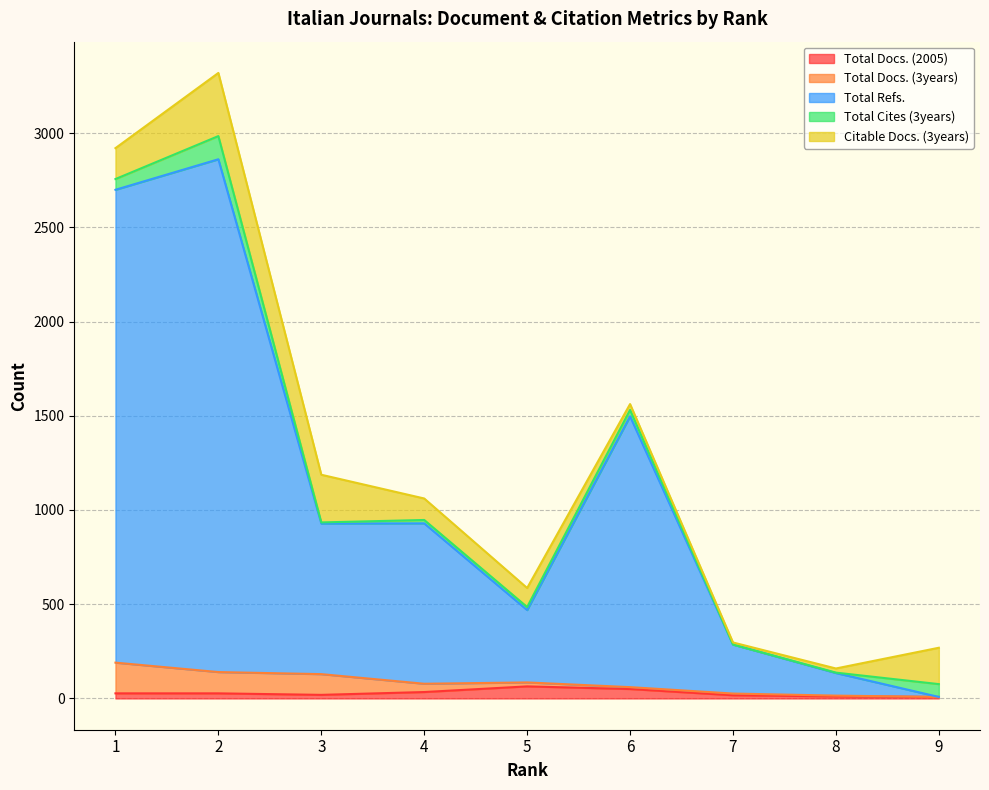

What value does the Total Refs. series have at 8, to the nearest 50?

100